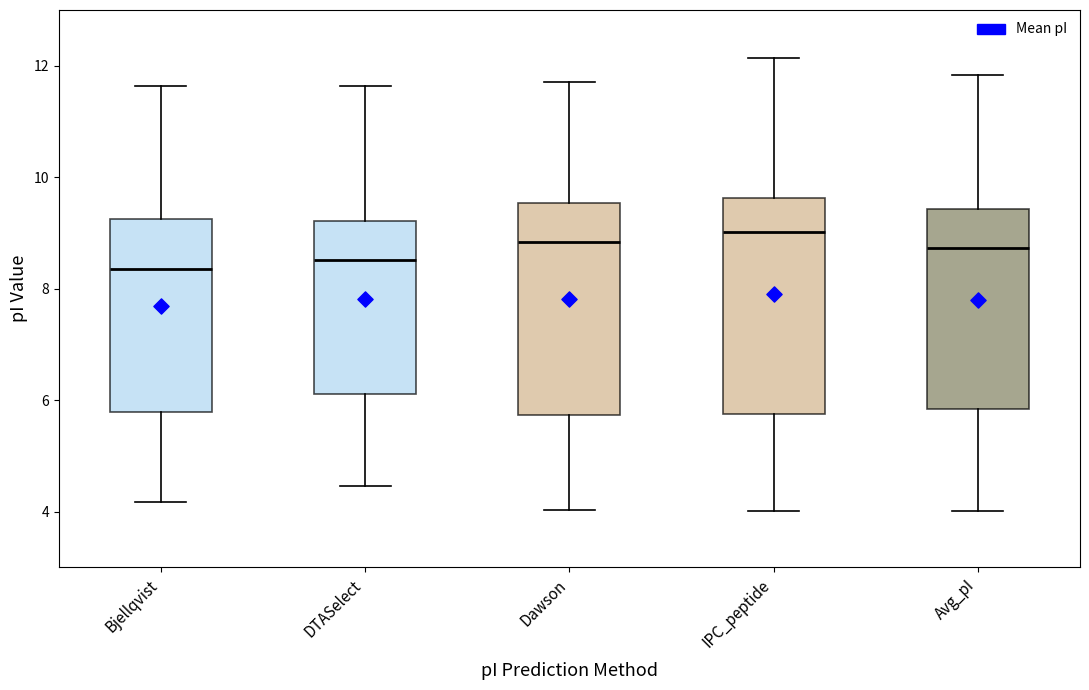

Reading left to right, transcribe this box plot: for each box, give where its median line is, the range the box spans, and where its two whiskers end, as read against the y-axis. The values are not printed on the chart, so give them approximately, as read against the axis.

Bjellqvist: median 8.4, box 5.8 to 9.2, whiskers 4.2 to 11.6
DTASelect: median 8.6, box 6.2 to 9.2, whiskers 4.4 to 11.6
Dawson: median 8.8, box 5.8 to 9.6, whiskers 4.0 to 11.8
IPC_peptide: median 9.0, box 5.8 to 9.6, whiskers 4.0 to 12.2
Avg_pI: median 8.8, box 5.8 to 9.4, whiskers 4.0 to 11.8